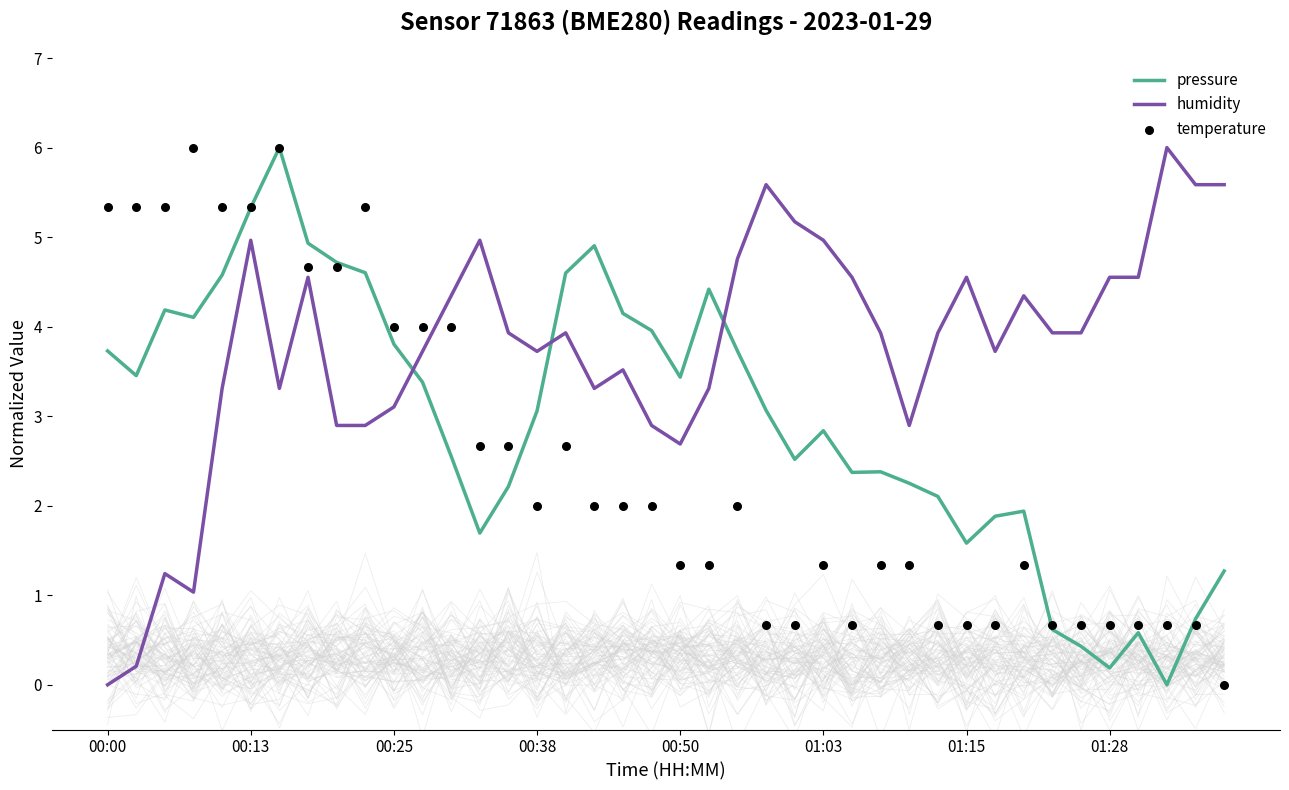

What is the total value across all series at 24?

8.4